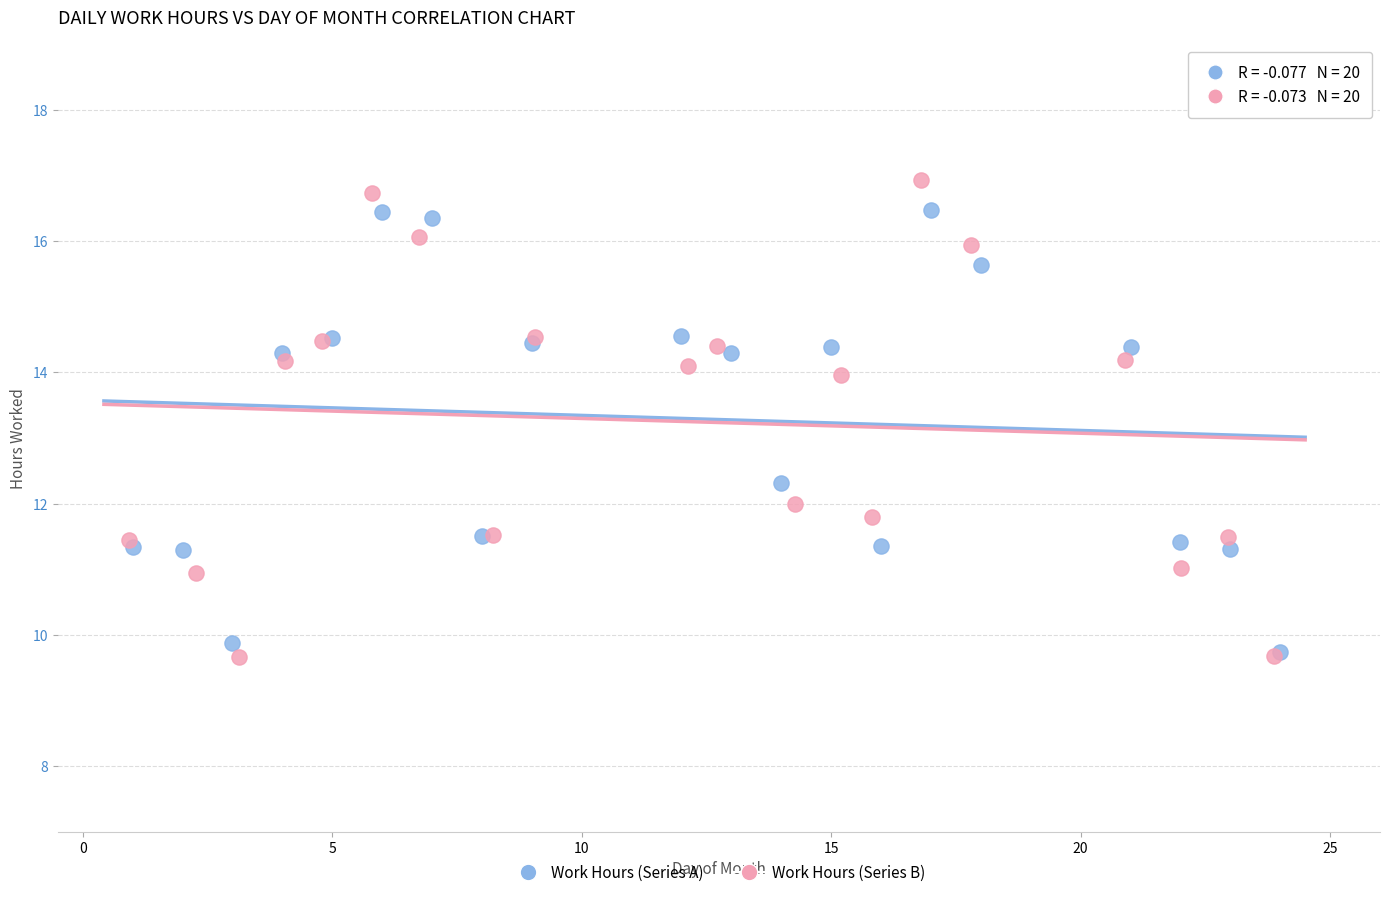

What are all the series names shown in the legend?

Work Hours (Series A), Work Hours (Series B)